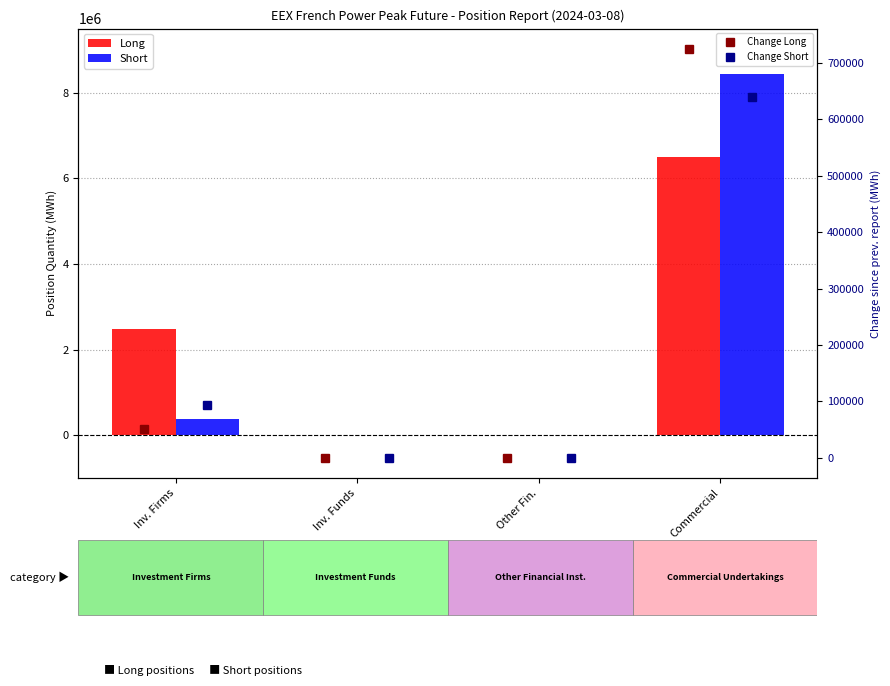

Is it true that Long equals 0 at Inv. Funds?

True